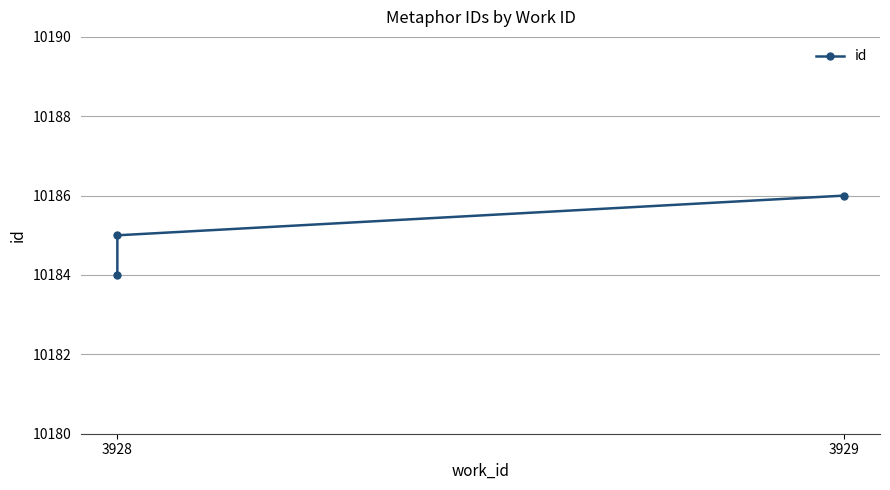

True or false: the data shows 2058 at 3929.

False